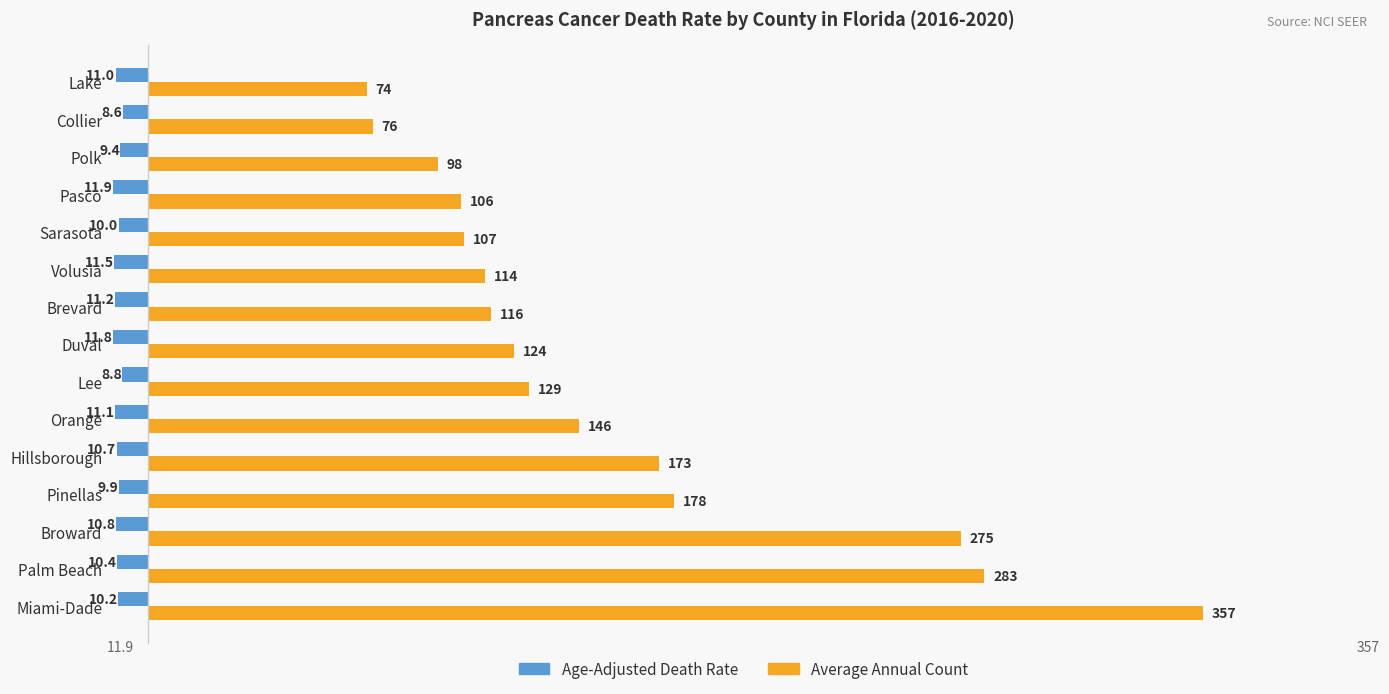

Which series has the largest total across all categories?

Average Annual Count